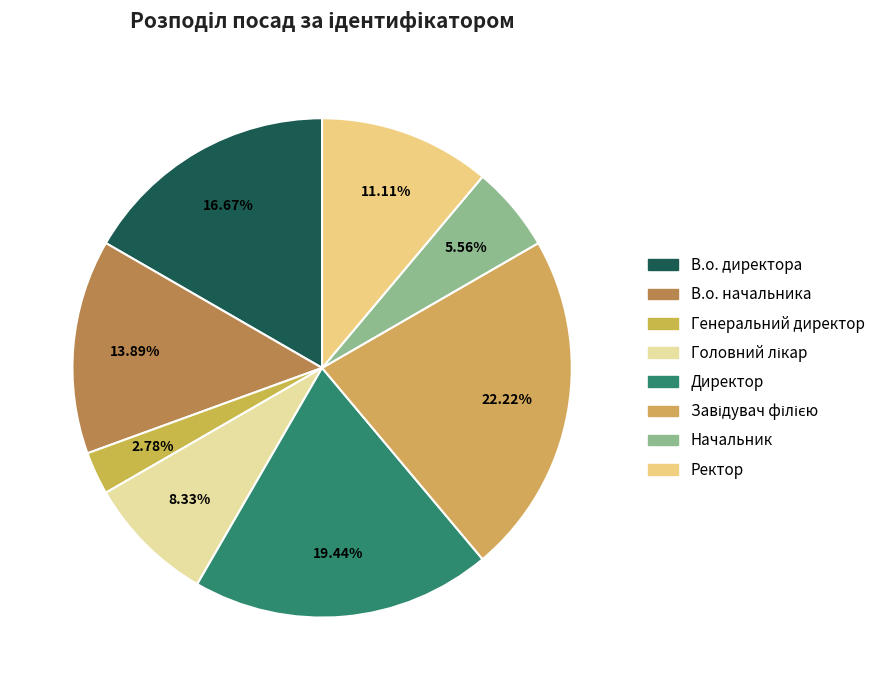

To the nearest percent, what is the average slice percentage?

12%